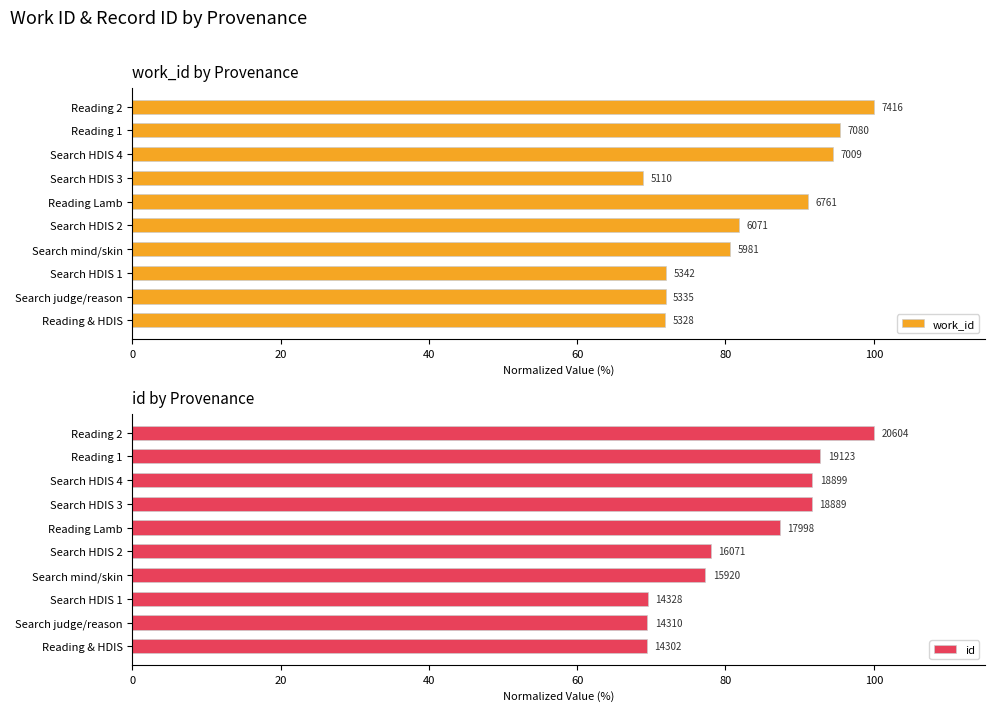

Which series changed the most between Search mind/skin and Reading Lamb?

work_id